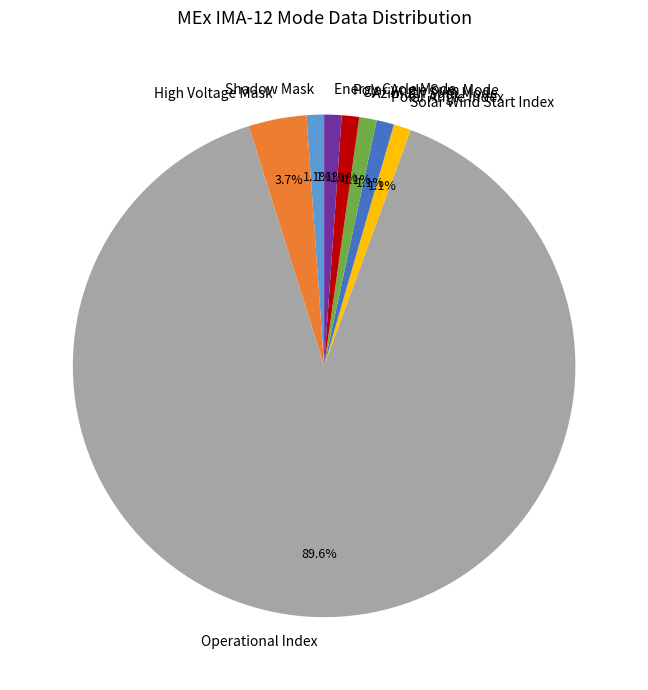

How many slices are in this pie chart?

8